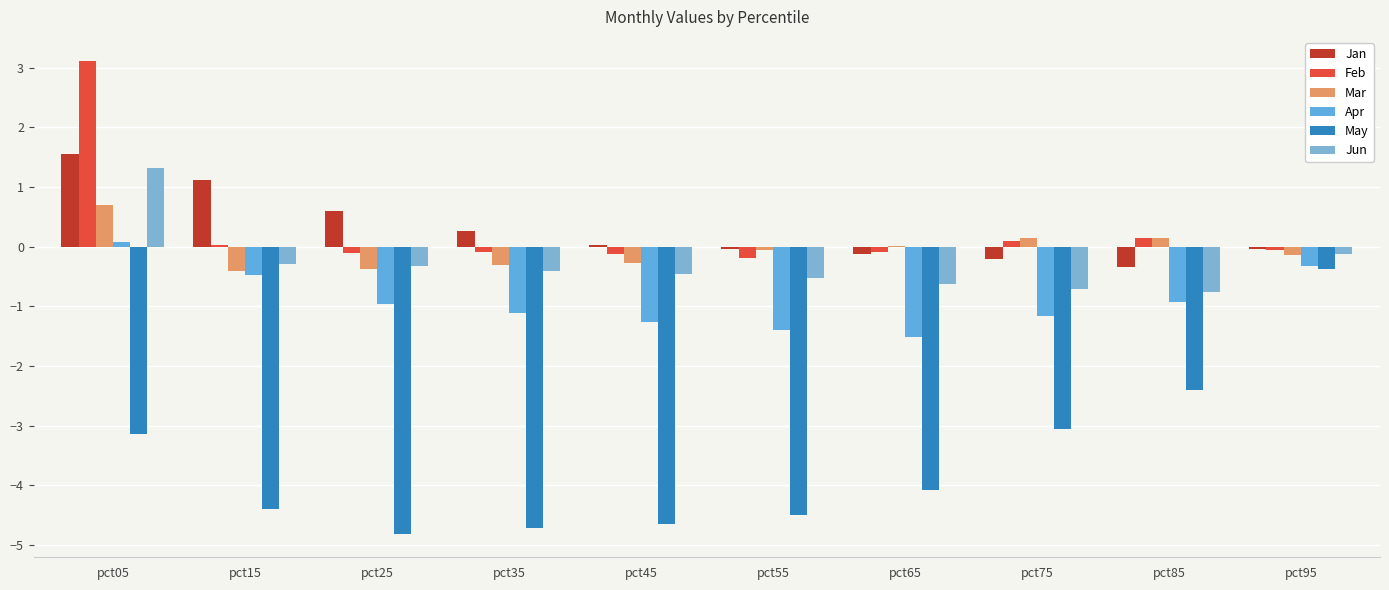

Is it true that Jan equals -0.0 at pct75?

False